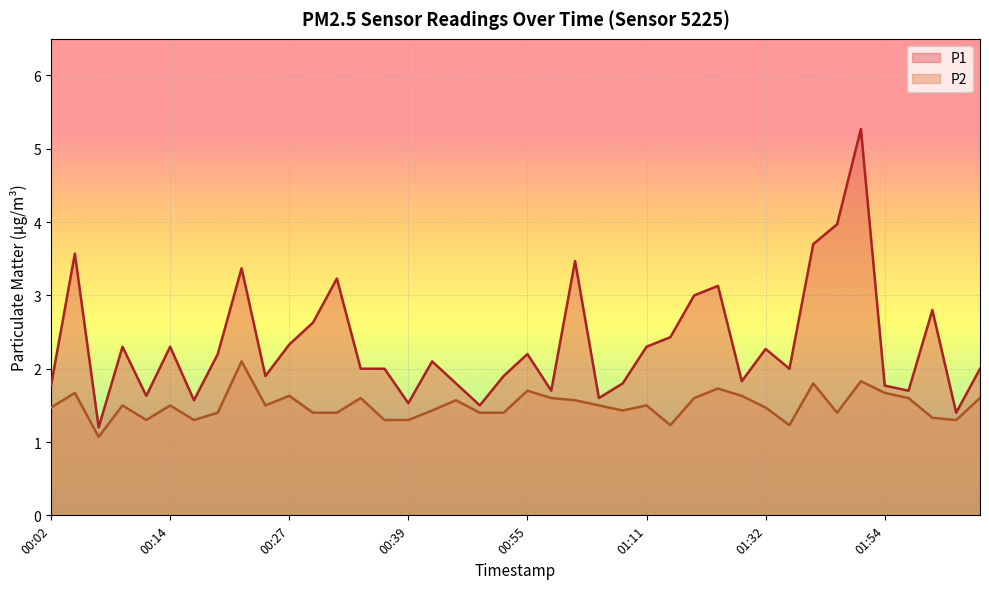

Rank the series by their average value, from highest to lowest.

P1, P2